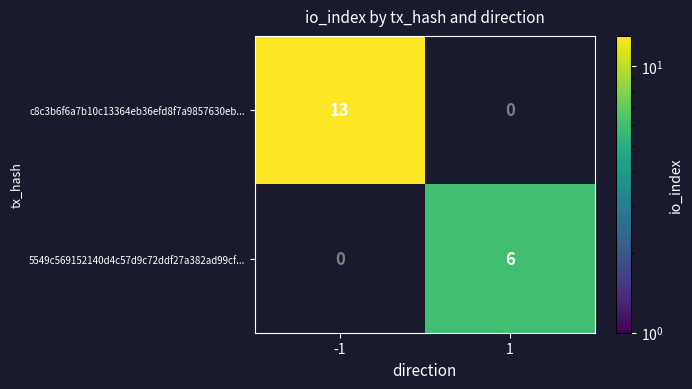

Is the value of 5549c569152140d4c57d9c72ddf27a382ad99cf... at 1 greater than the value of c8c3b6f6a7b10c13364eb36efd8f7a9857630eb... at -1?

No